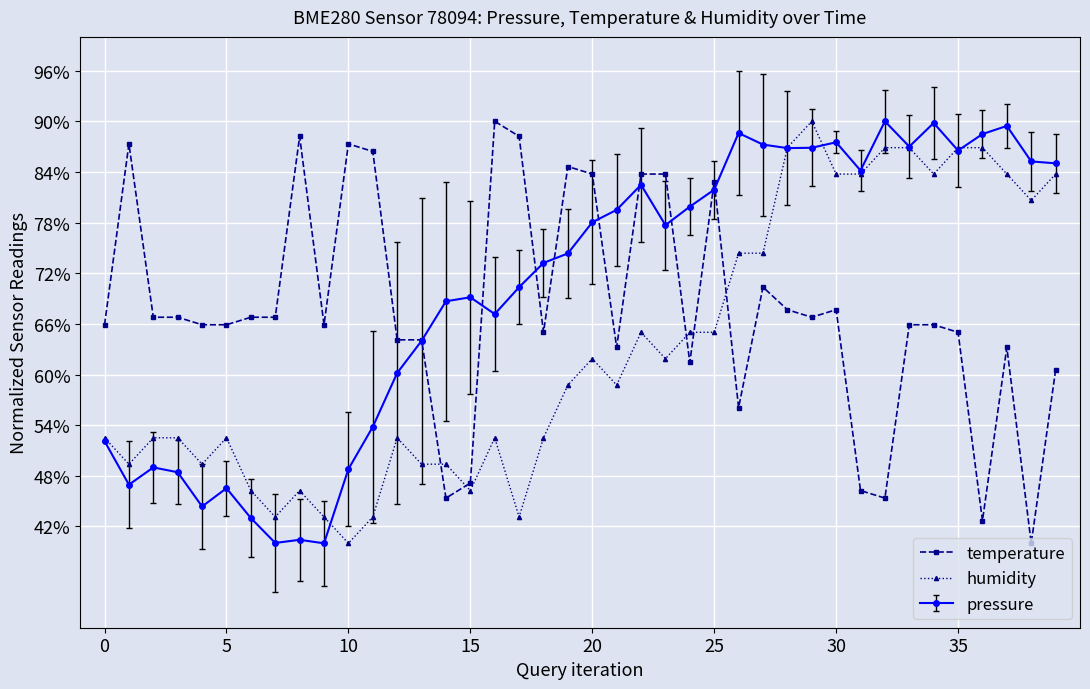

True or false: temperature and humidity intersect in this chart.

True